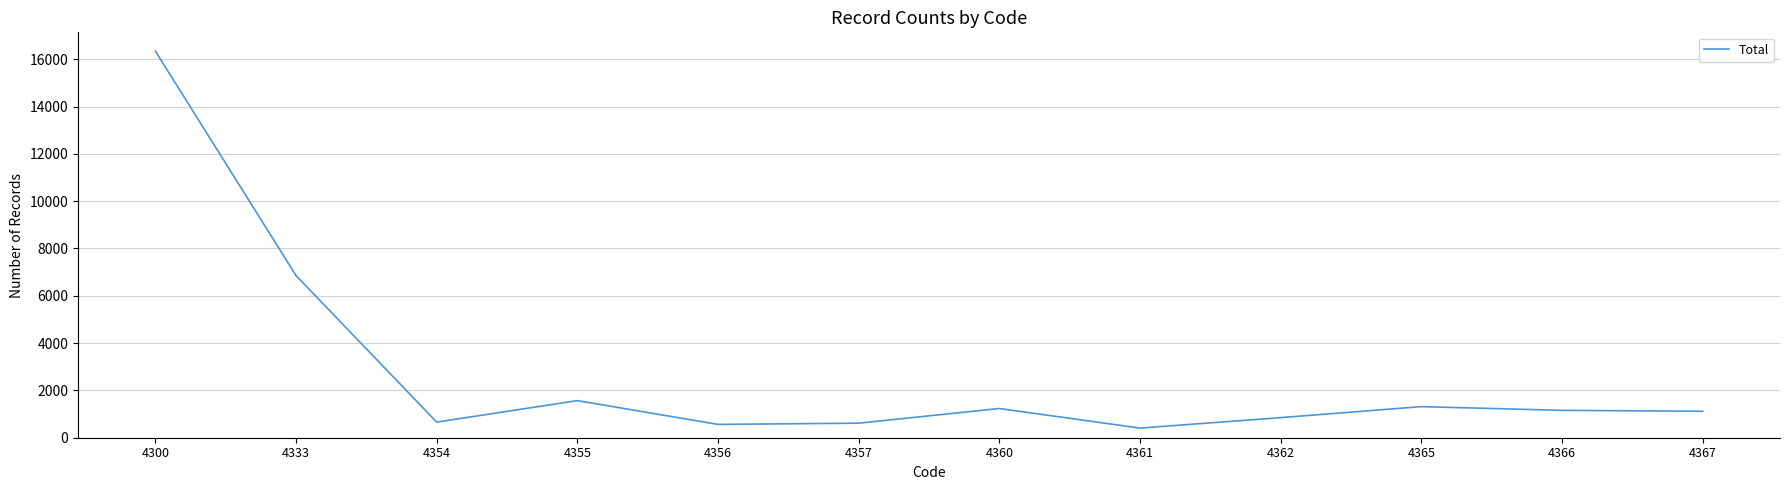

Does the chart display data point markers on the line(s)?

No